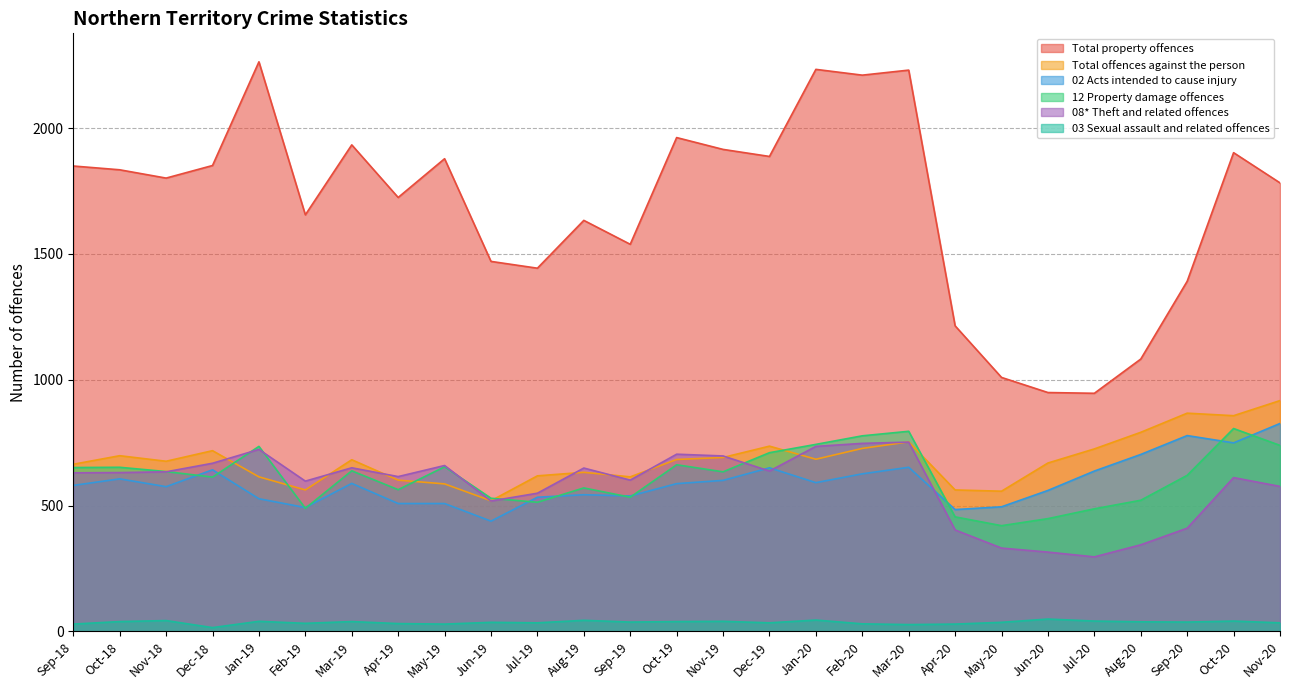

In 12 Property damage offences, how many points are lower than both neighbors (excluding endpoints)?

7